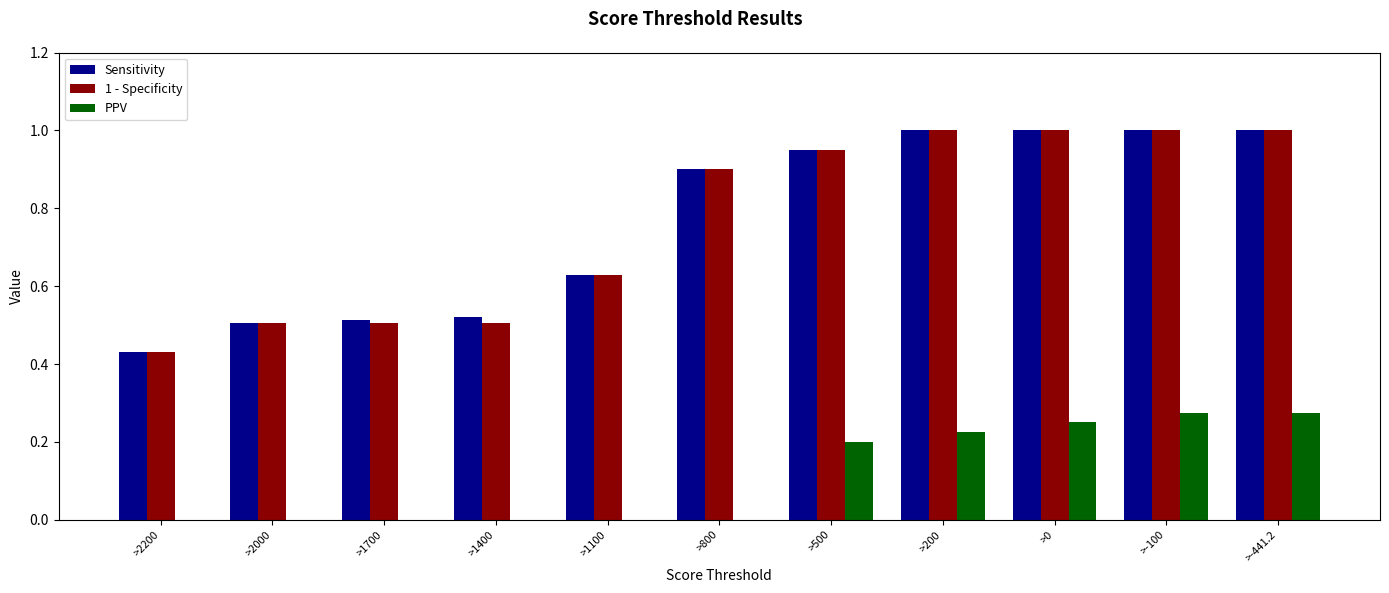

True or false: PPV has a value of -0.1 at >800.

False